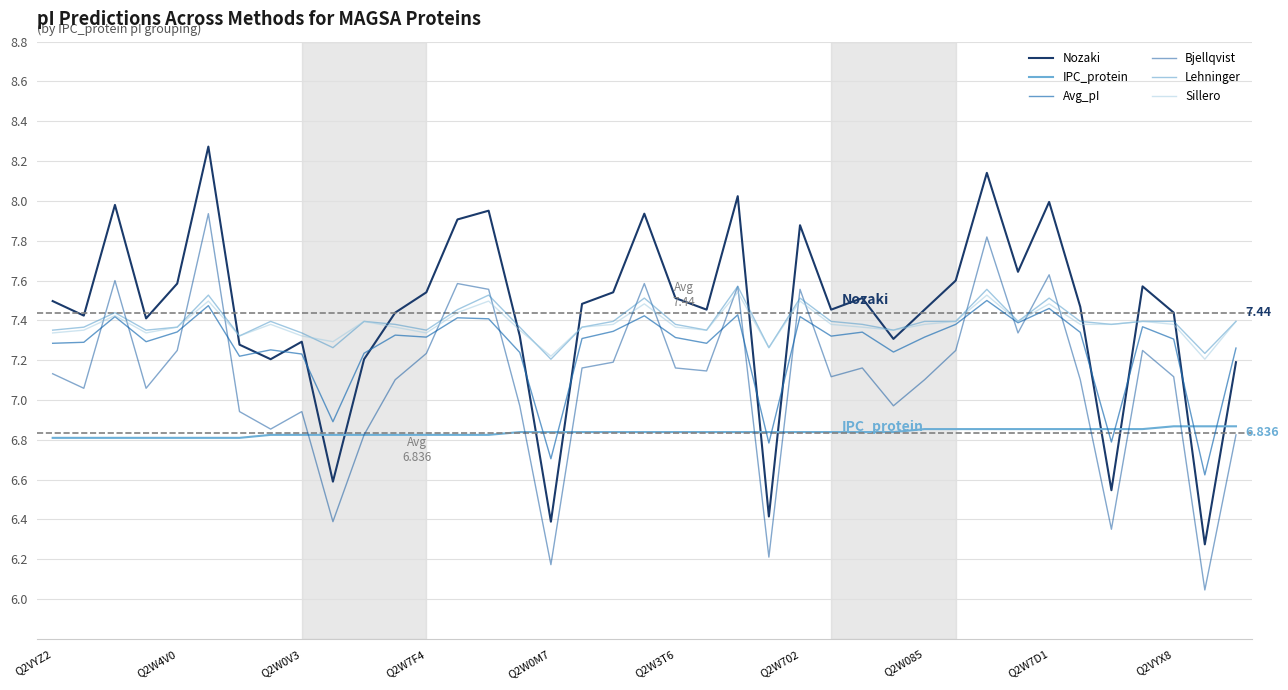

What is the sum of all Lehninger values?

288.3